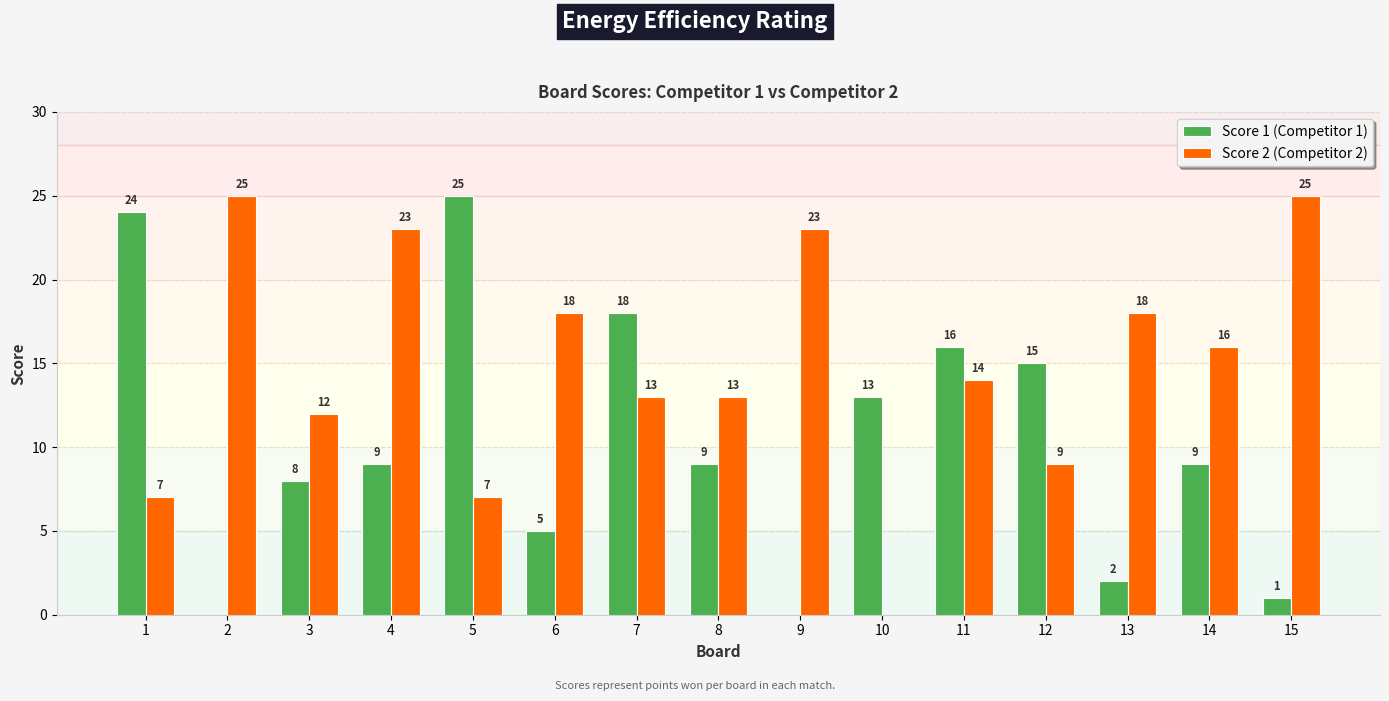

Is it true that Score 1 (Competitor 1) equals 16 at 14?

False